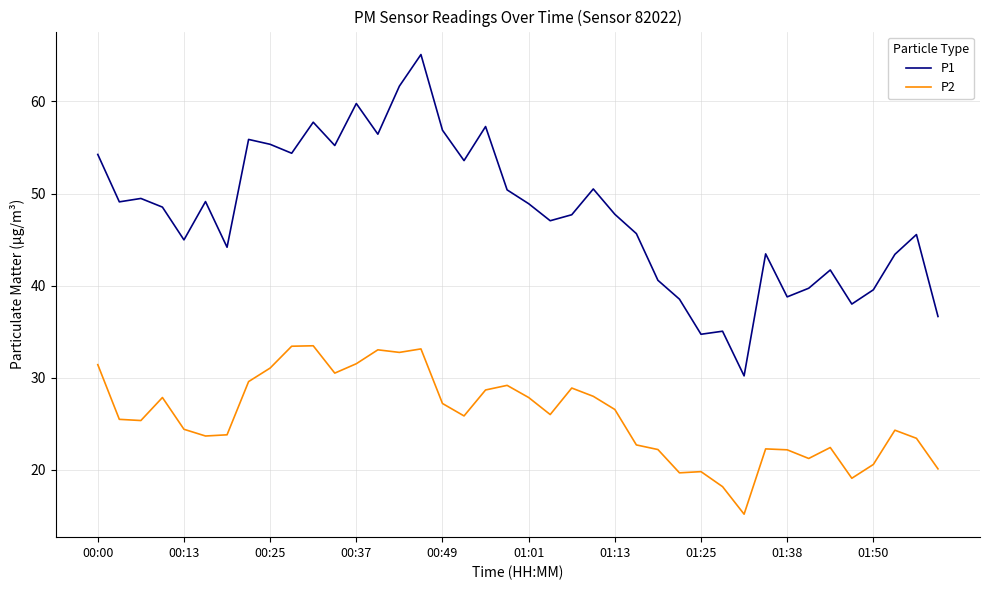

What is the smallest value displayed?

15.2